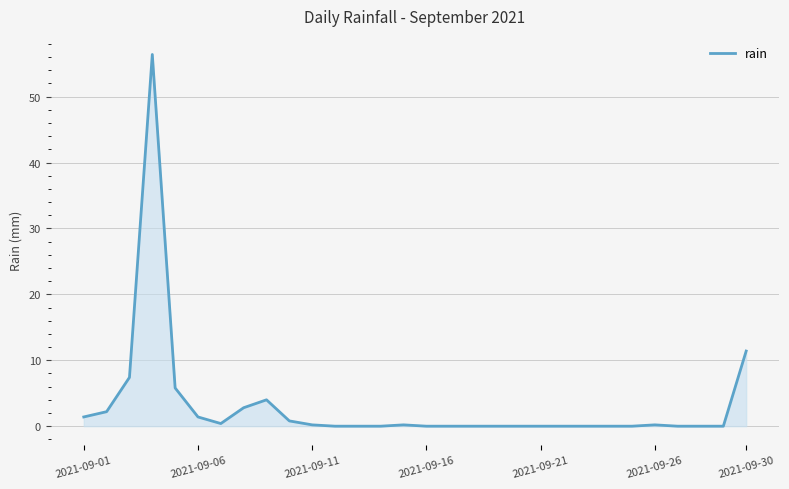

What is the difference between the maximum and minimum values?

56.4